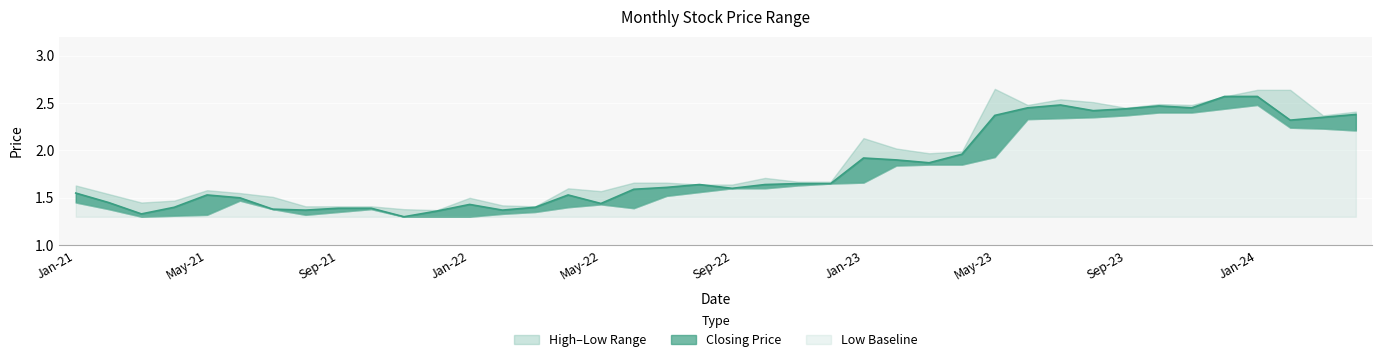

What is the approximate value at Sep-22?

1.5